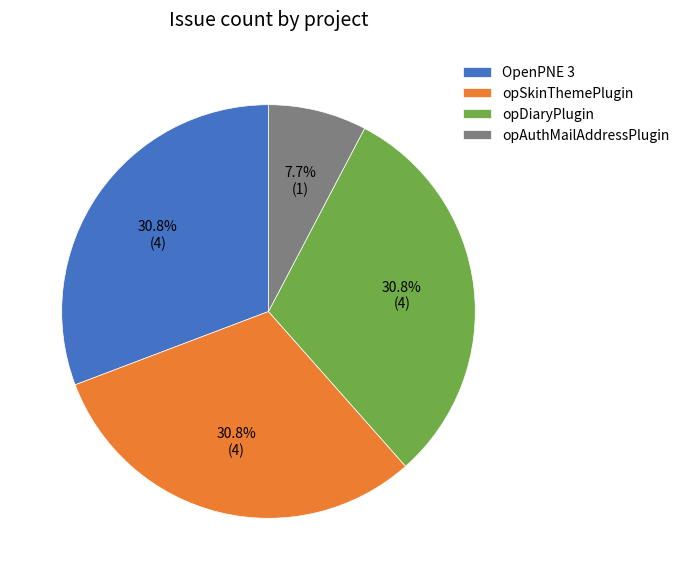

Is there any slice that represents more than half of the pie?

No